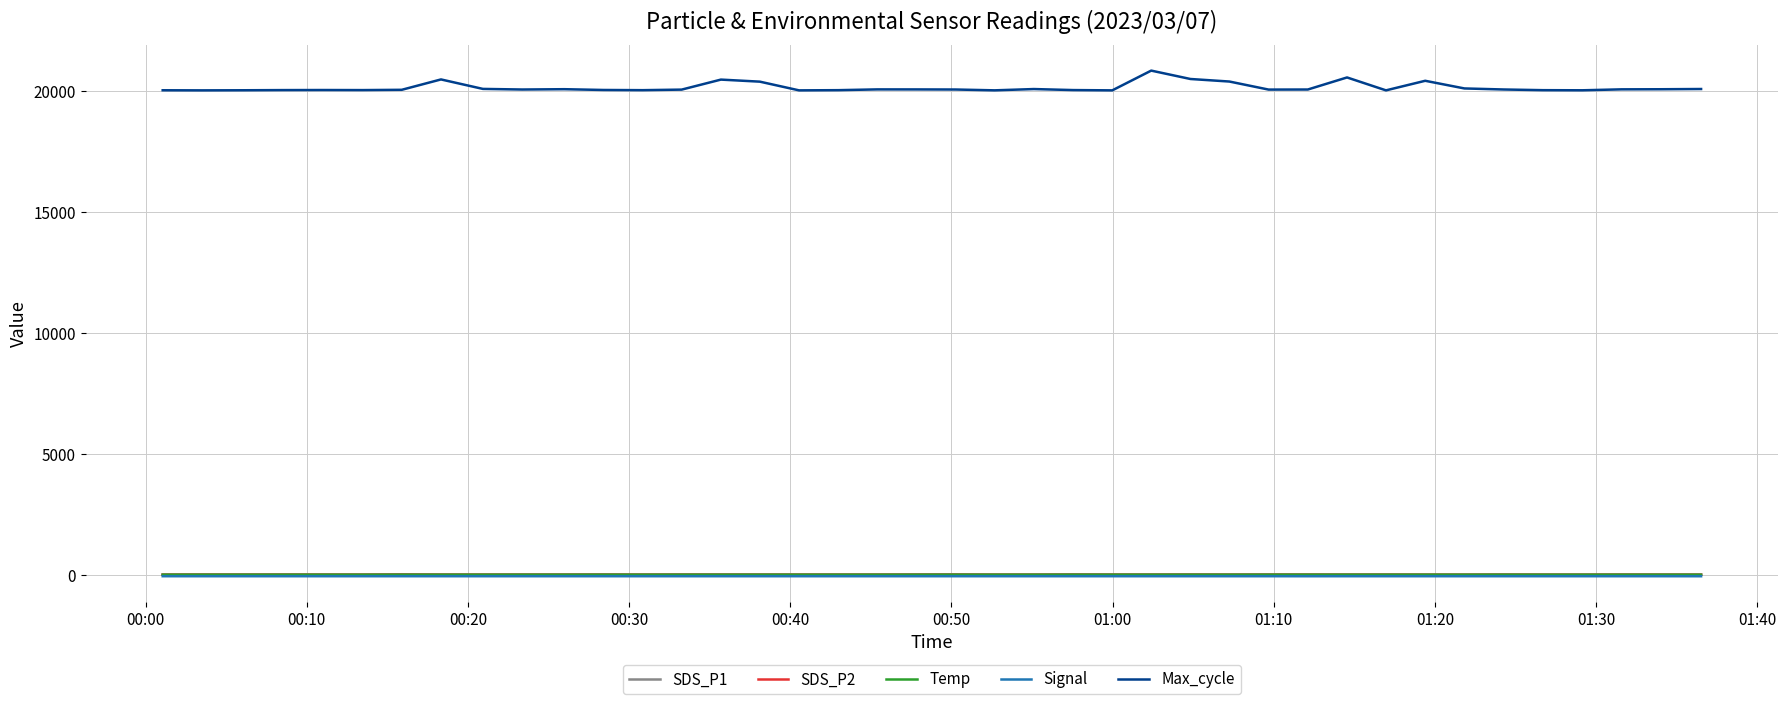

Which series has the largest total across all categories?

Max_cycle